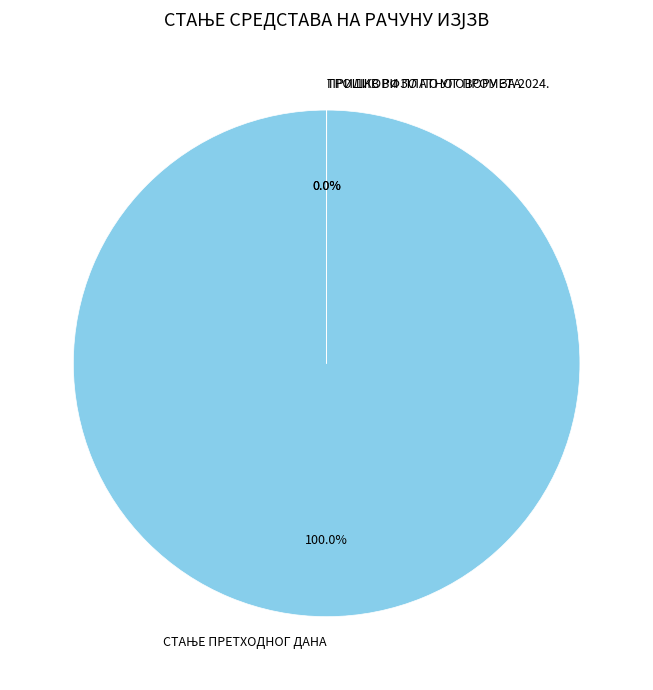

Rank the categories by value from highest to lowest.

СТАЊЕ ПРЕТХОДНОГ ДАНА, ПРИЛИВ РФЗО ПО УГОВОРУ ЗА 2024., ТРОШКОВИ ПЛАТНОГ ПРОМЕТА